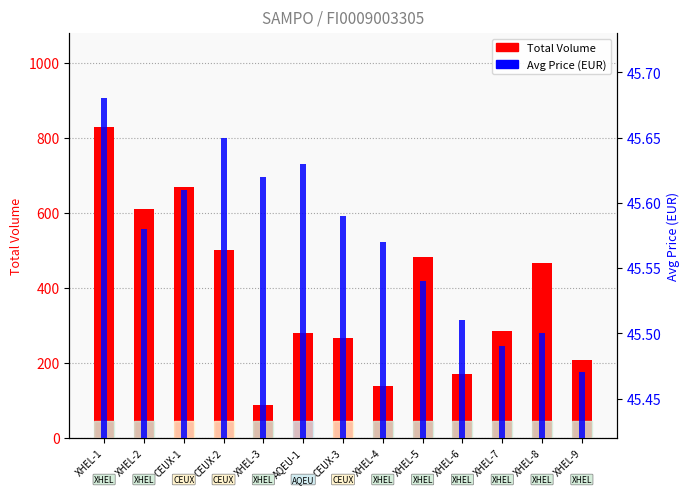

At which category is the sum across all series the highest?

XHEL-1